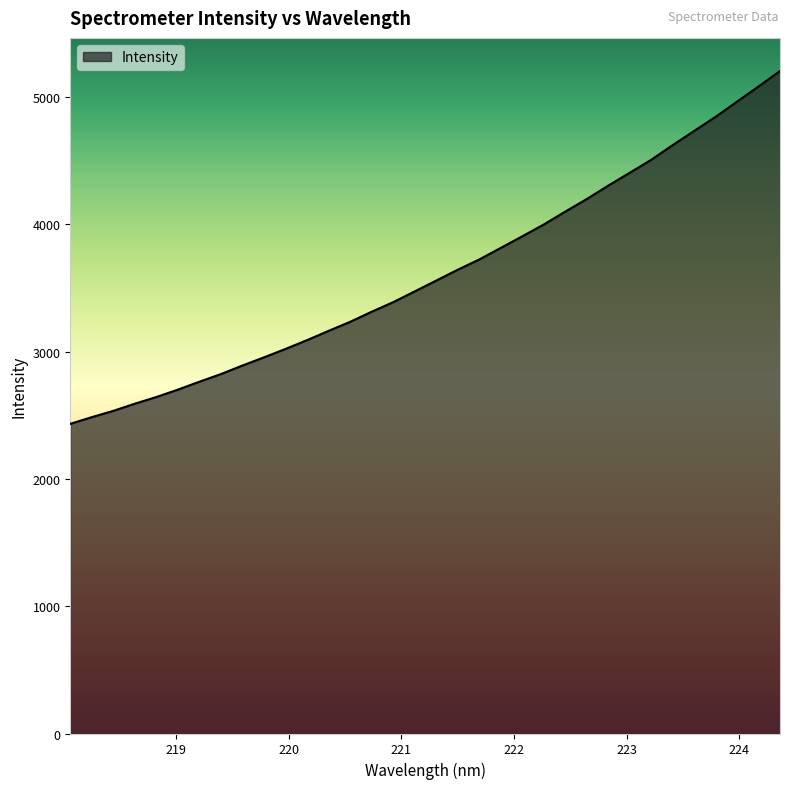

What is the difference between the maximum and minimum values?

2771.6